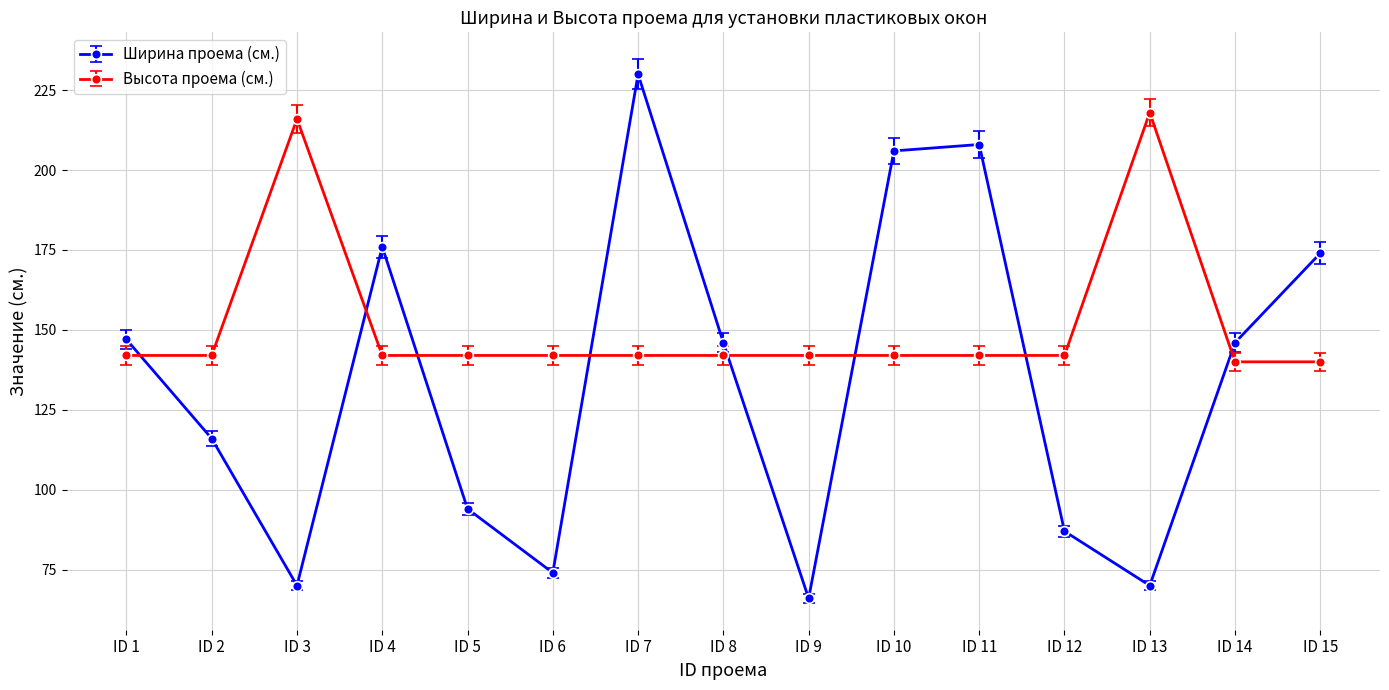

What are all the series names shown in the legend?

Ширина проема (cм.), Высота проема (cм.)